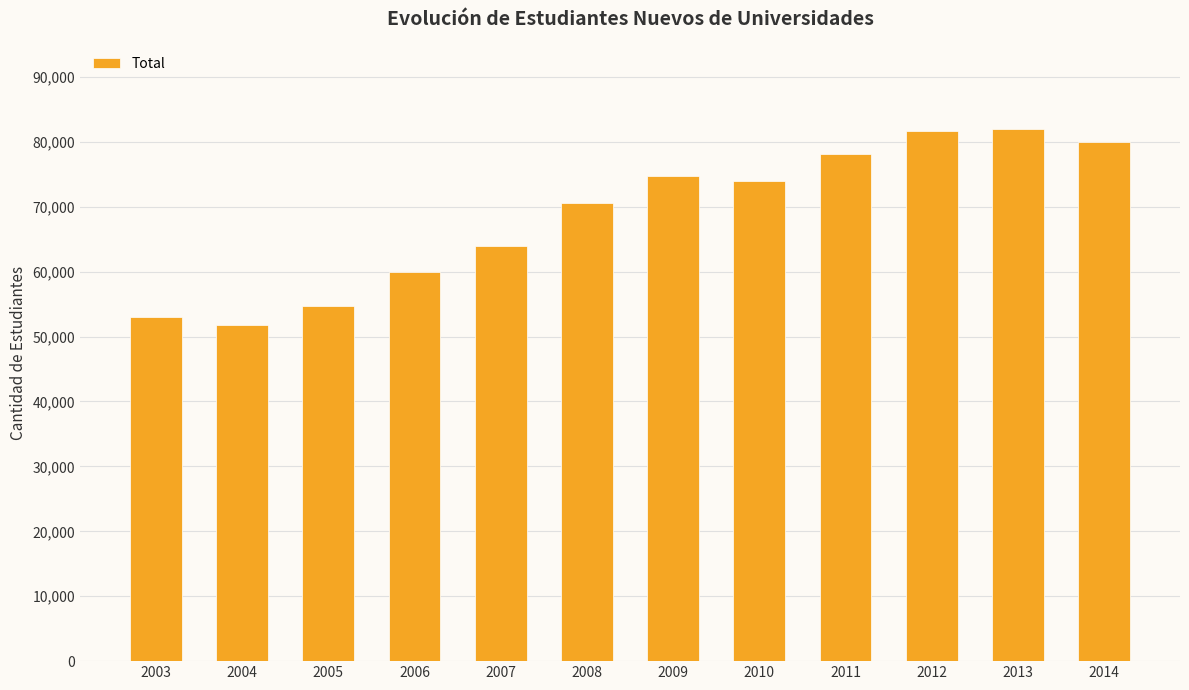

What is the value of the 10th bar from the left?

81693